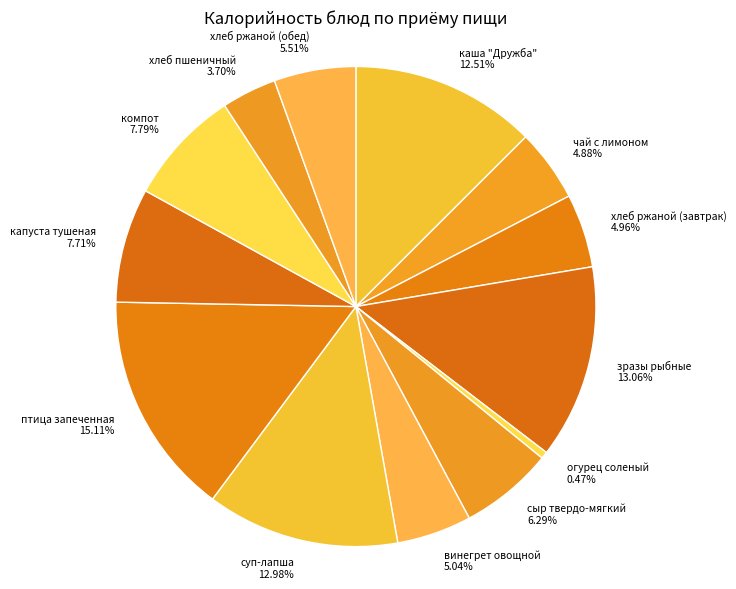

To the nearest percent, what is the difference between the винегрет овощной and огурец соленый slice percentages?

5%